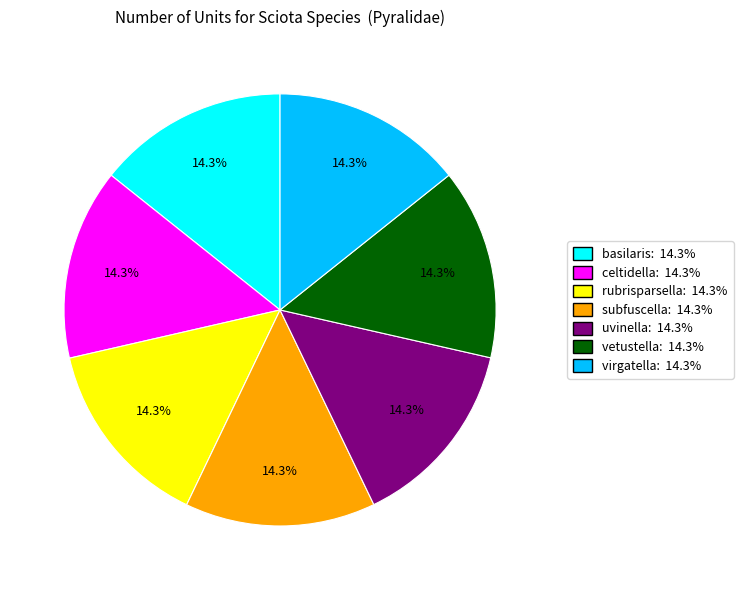

Count the number of slices in the pie.

7